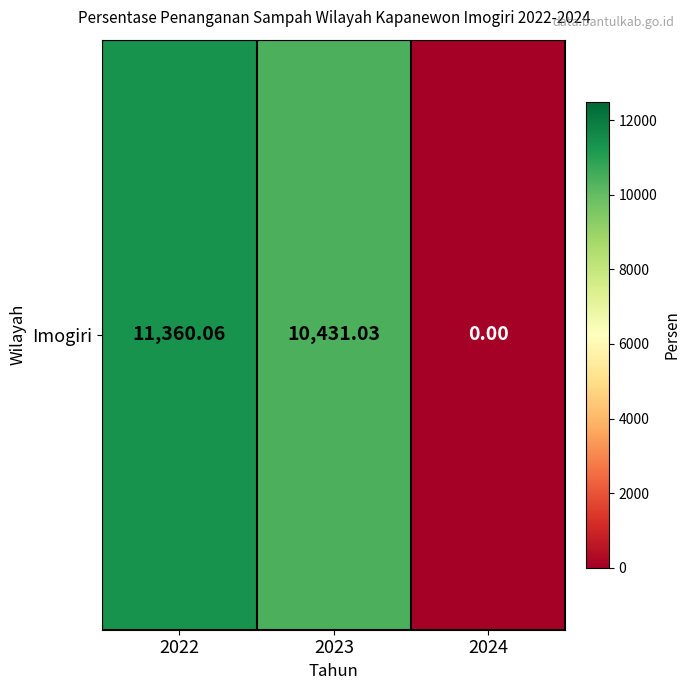

Reading right to left, what are all the values shown in this chart?

2024=0.0	2023=10431.0	2022=11360.1